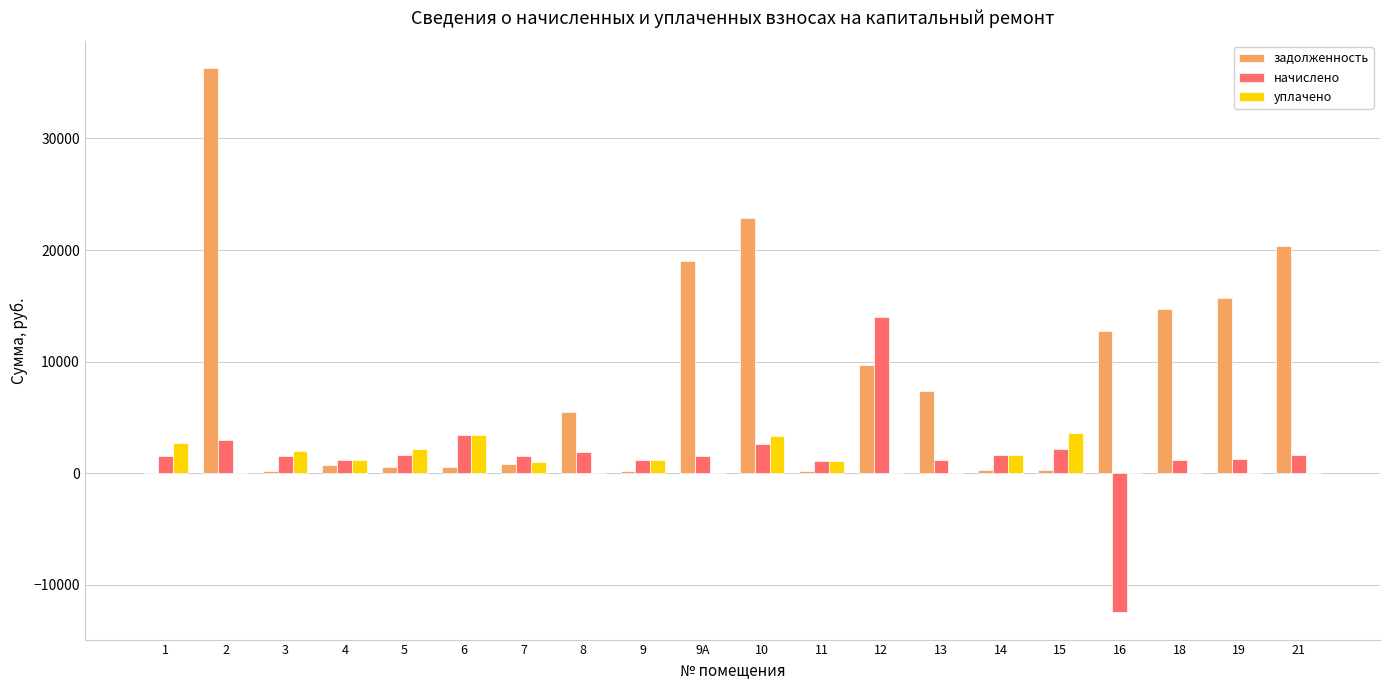

What is the maximum value shown in the chart?

36287.7